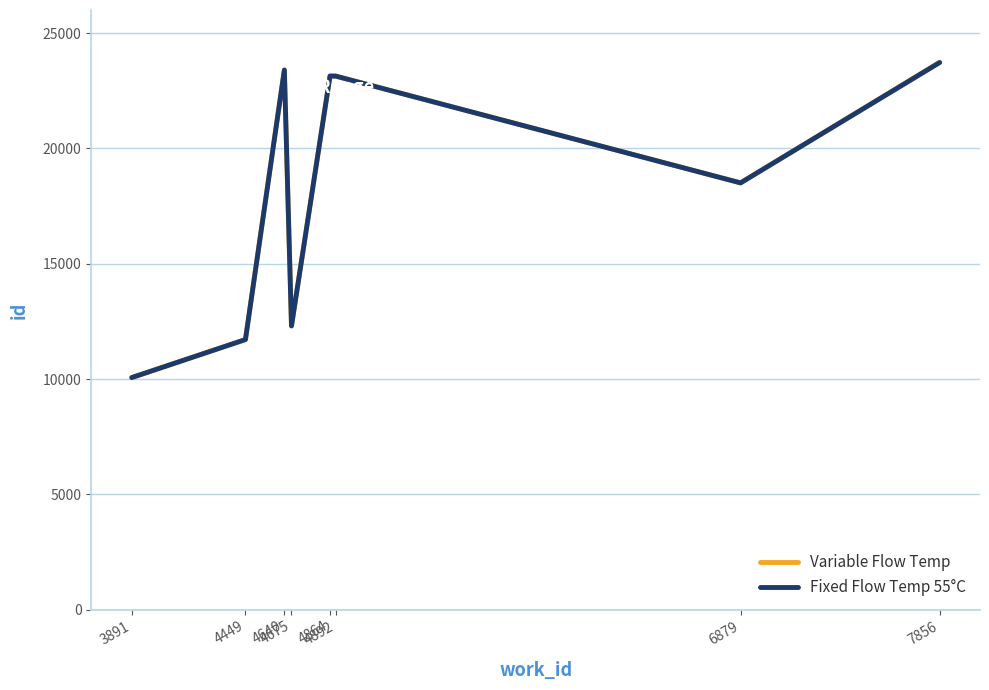

At which label does Fixed Flow Temp 55°C first exceed 23135?

4640